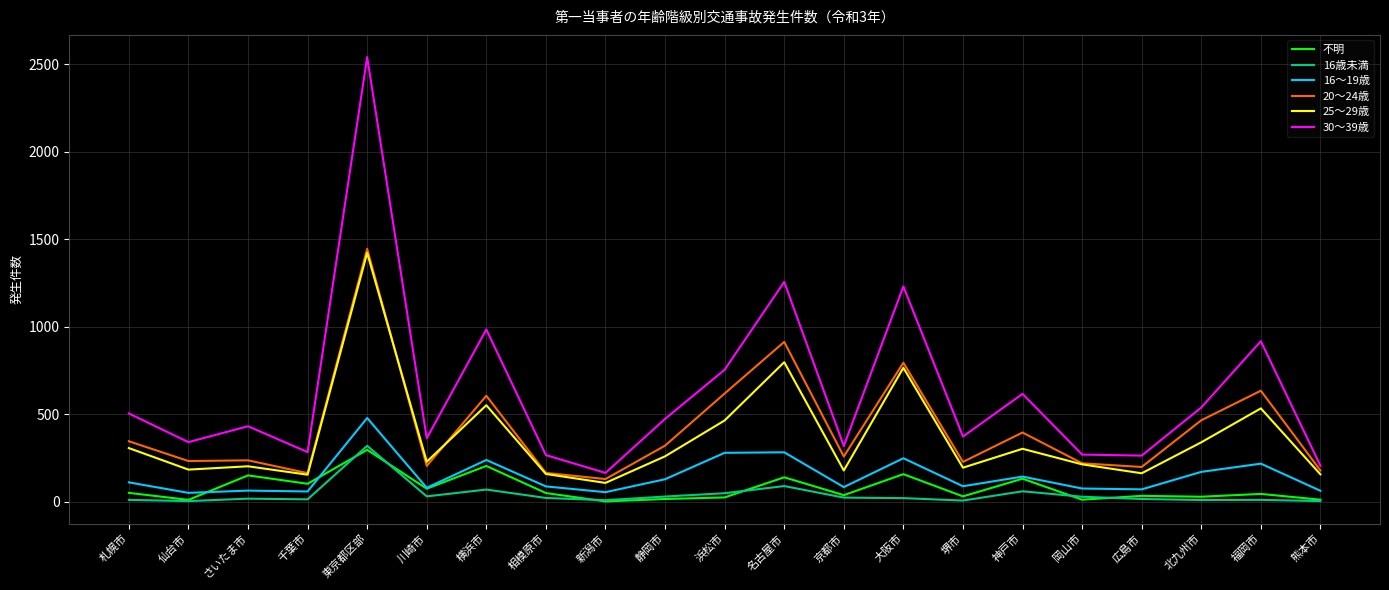

In 30～39歳, how many points are lower than both neighbors (excluding endpoints)?

7